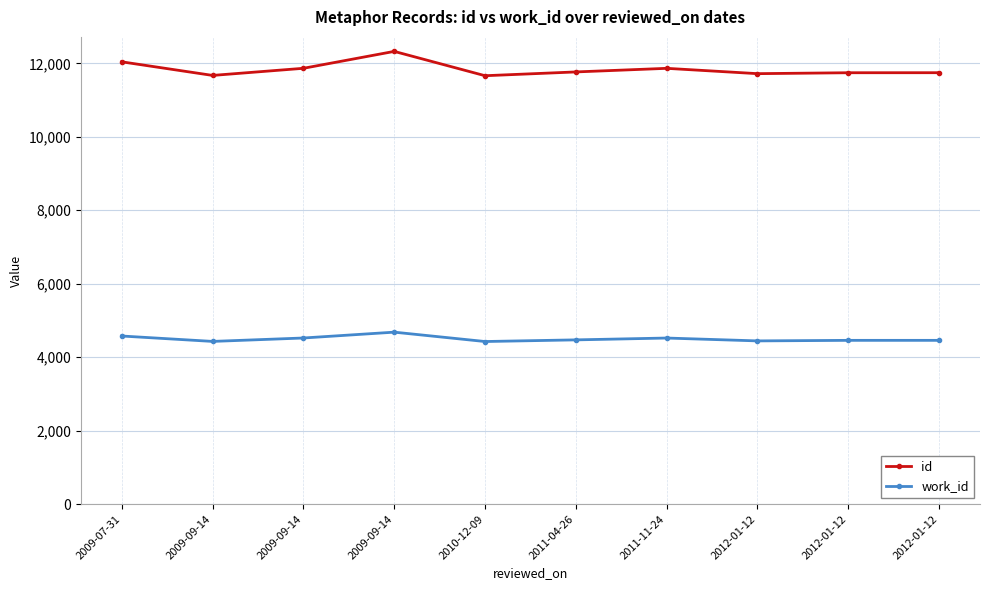

Reading left to right, extract all data points from this chart.

id: 2009-07-31=12040	2009-09-14=11670	2009-09-14=11864	2009-09-14=12324	2010-12-09=11662	2011-04-26=11765	2011-11-24=11863	2012-01-12=11718	2012-01-12=11743	2012-01-12=11744
work_id: 2009-07-31=4577	2009-09-14=4430	2009-09-14=4523	2009-09-14=4682	2010-12-09=4427	2011-04-26=4472	2011-11-24=4522	2012-01-12=4444	2012-01-12=4459	2012-01-12=4459